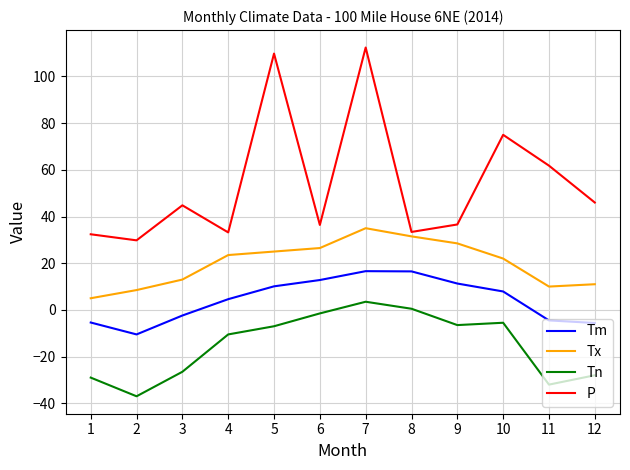

What is the difference between the Tm values at 2 and 10?

18.4